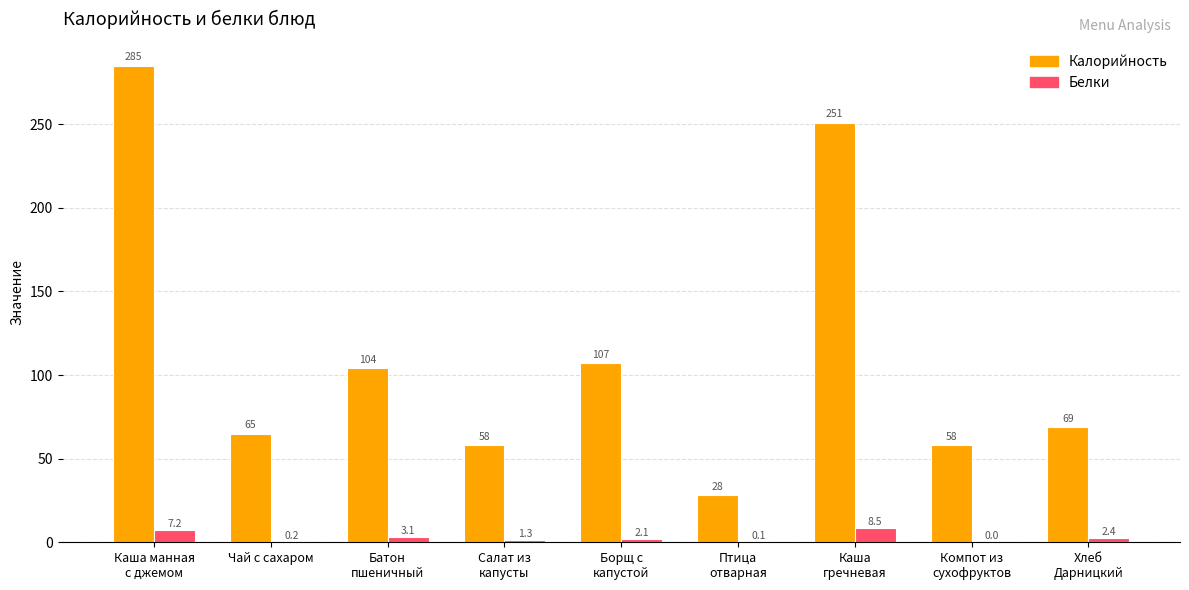

What is the maximum value for Калорийность?

285.0